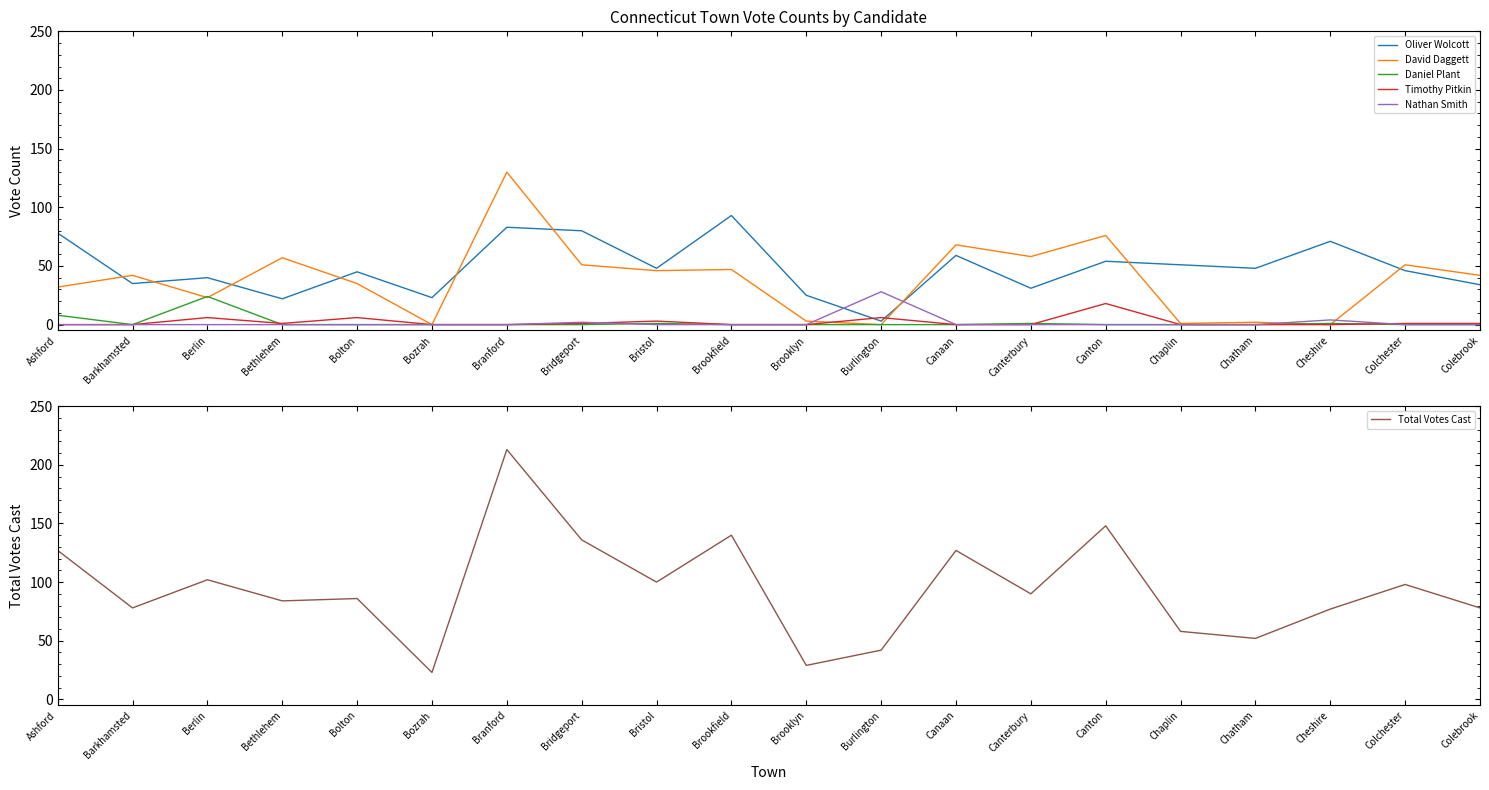

The Daniel Plant series shows 0 at Colebrook. True or false?

True